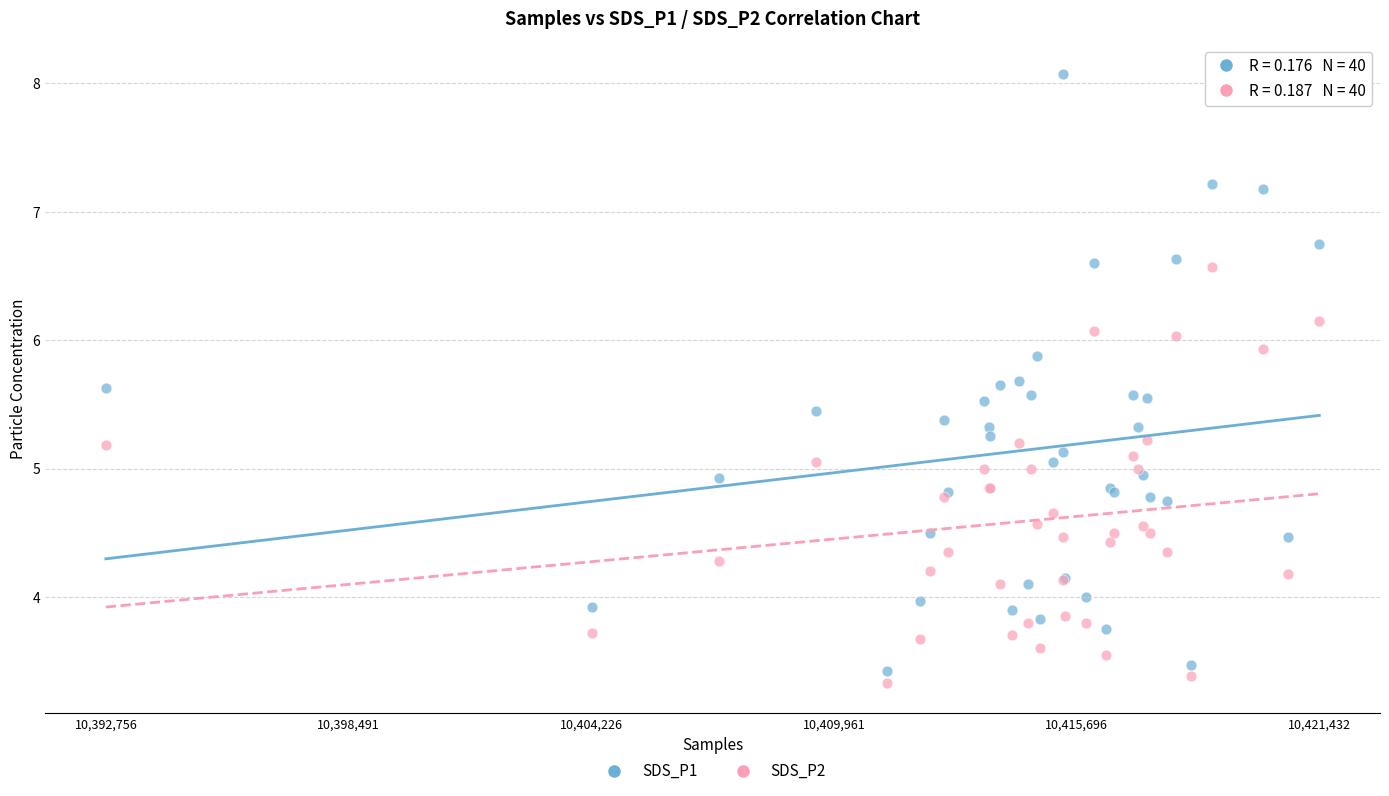

Which series has the largest Y range (max minus min)?

SDS_P1